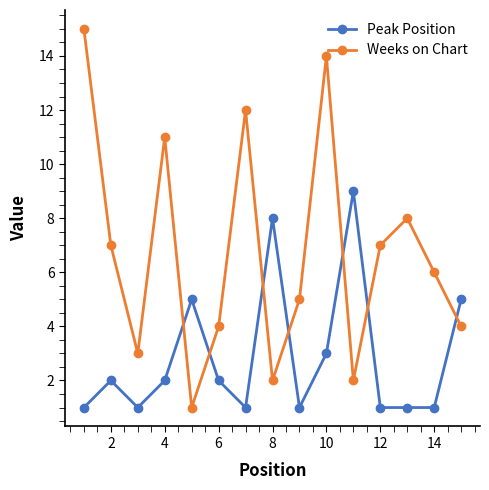

What is the difference between the maximum and minimum values in the Weeks on Chart series?

14